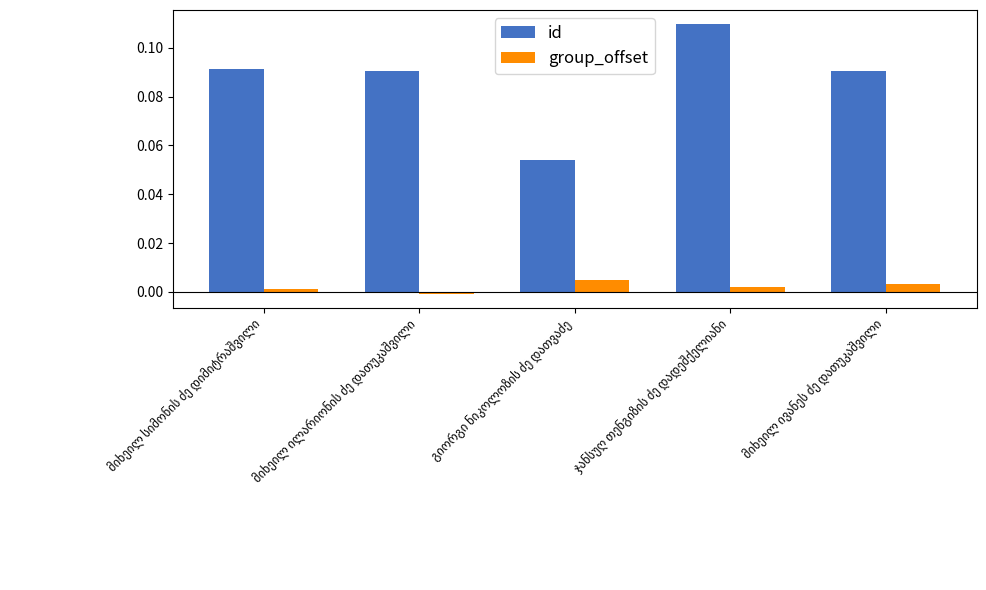

Which series has the largest total across all categories?

id